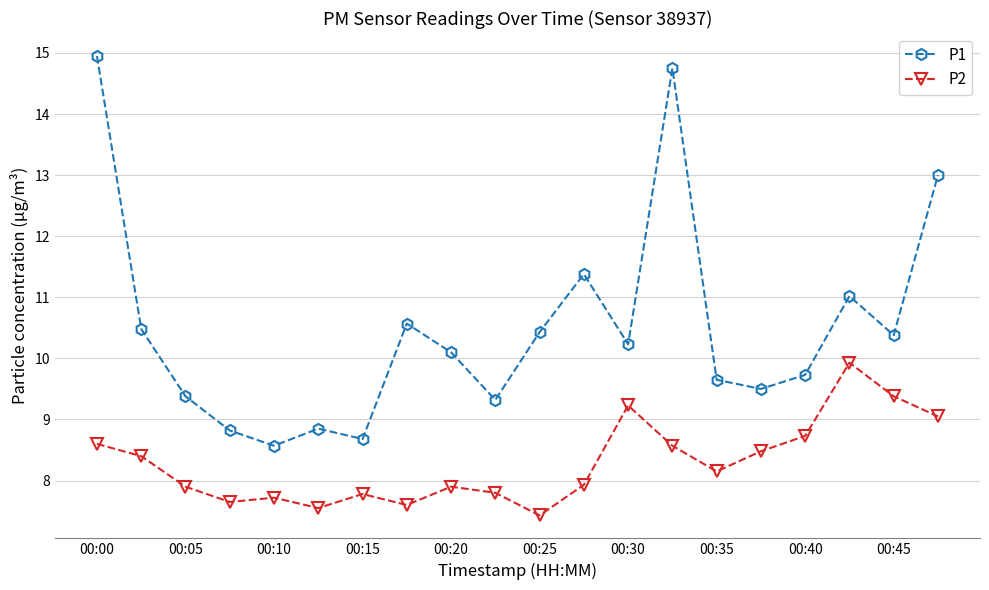

What is the smallest value displayed?

7.4